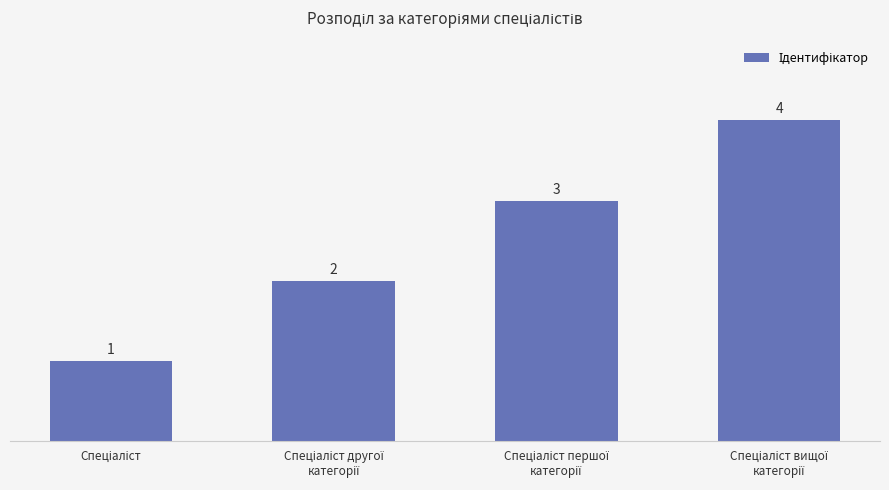

What is the maximum value shown in the chart?

4